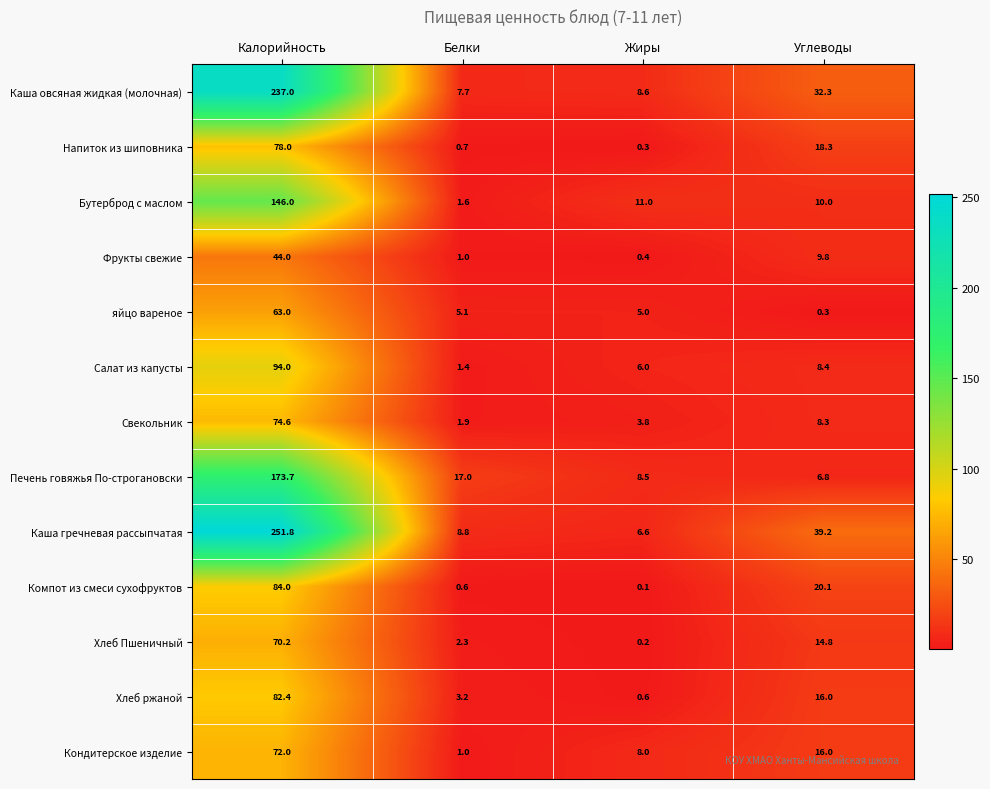

How many series are shown in this chart?

13